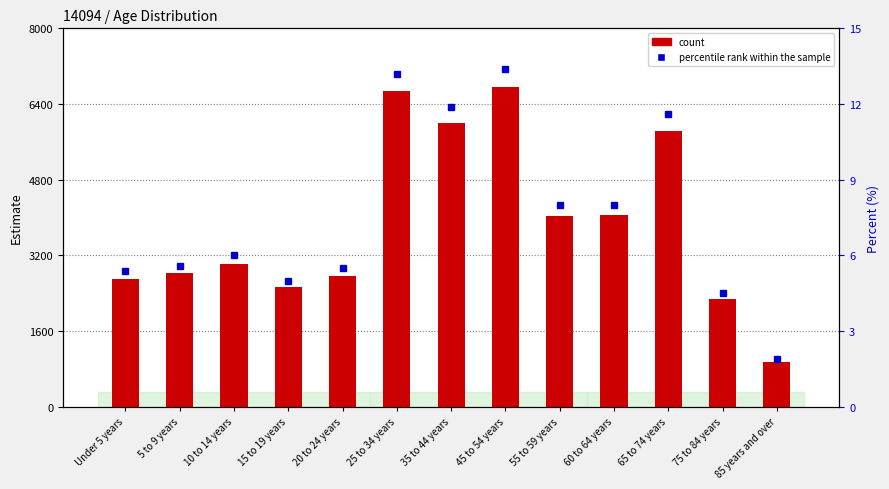

What is the maximum value for percentile rank within the sample?

13.4